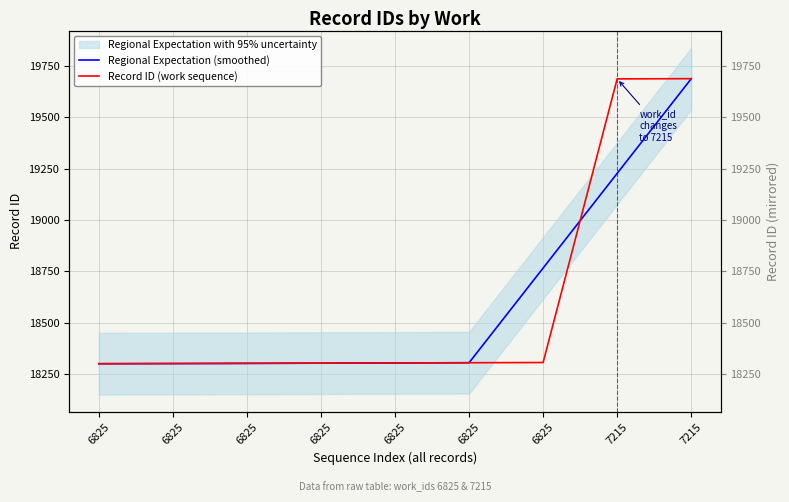

Reading left to right, transcribe all the data shown in this chart.

Regional Expectation (smoothed): 18301.3	18302.0	18303.0	18304.0	18305.0	18306.0	18766.3	19226.7	19686.7
Record ID (work sequence): 18301.0	18302.0	18303.0	18304.0	18305.0	18306.0	18307.0	19686.0	19687.0